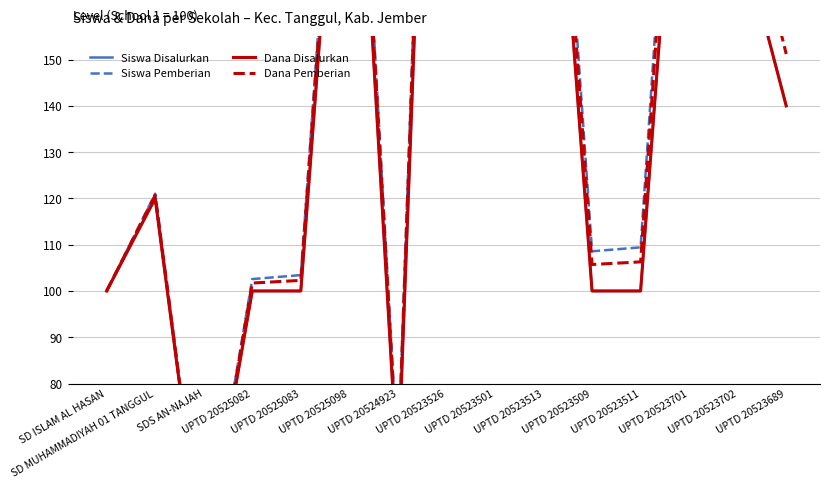

True or false: Dana Disalurkan has more than 1 interior local peaks.

True